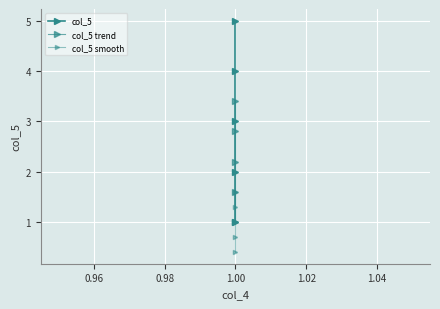

True or false: col_5 smooth and col_5 cross at least once.

False